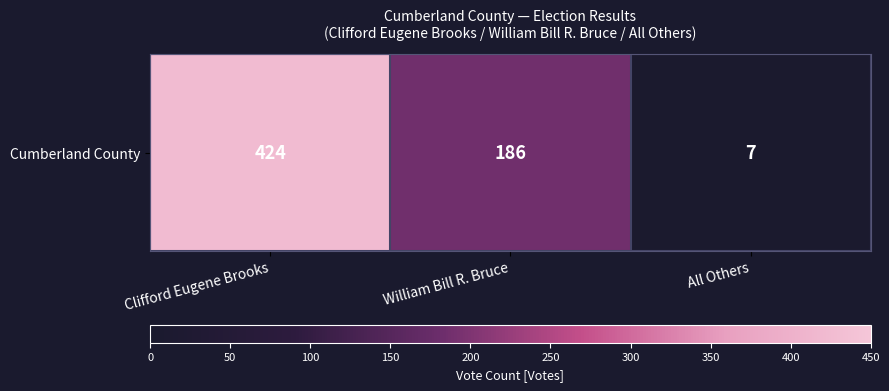

Which has a higher value, William Bill R. Bruce or Clifford Eugene Brooks?

Clifford Eugene Brooks